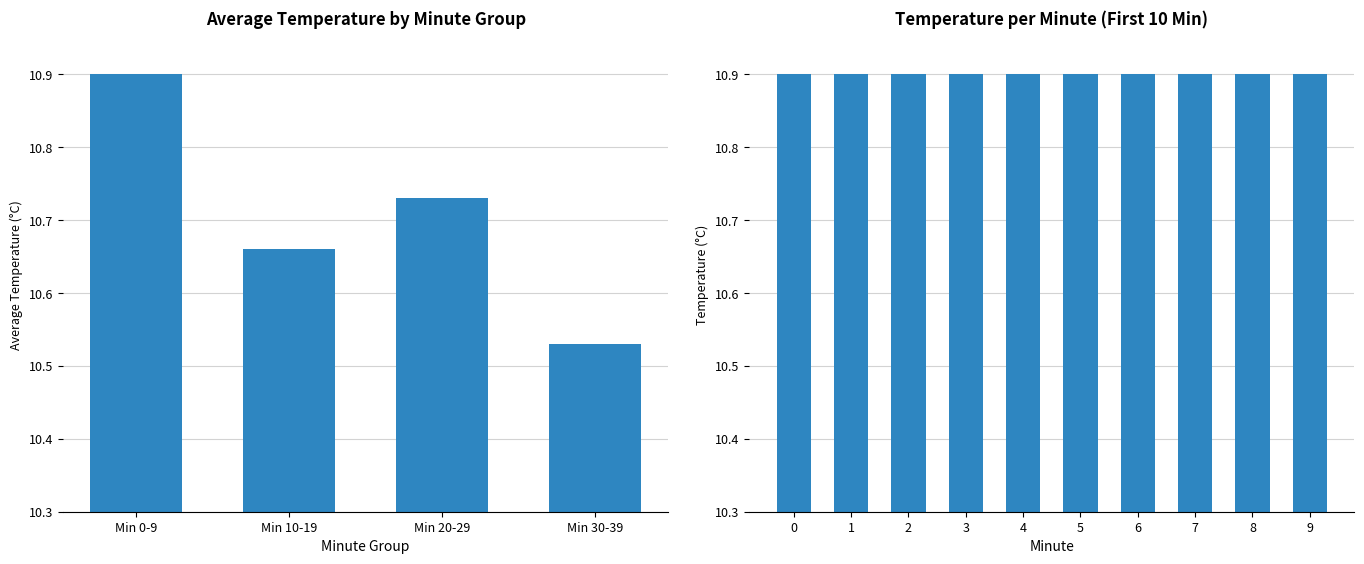

What is the change in value from 1 to 9?

-0.2